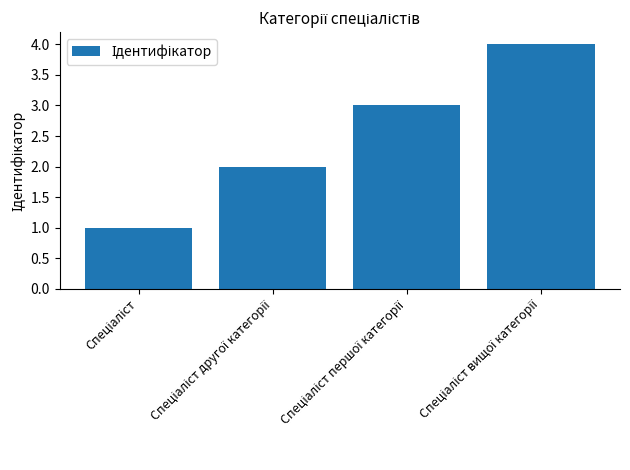

What is the difference between the second highest and minimum values?

2